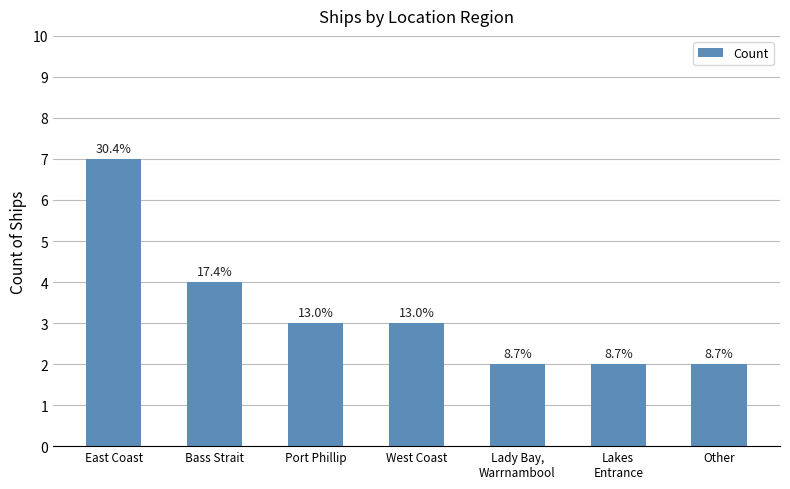

What is the maximum value shown in the chart?

7